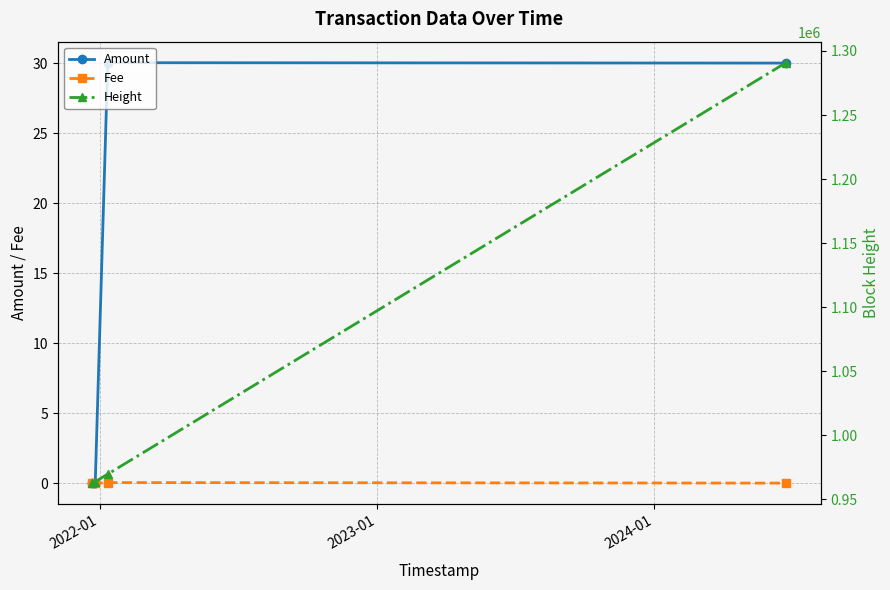

What is the maximum value for Amount?

30.0